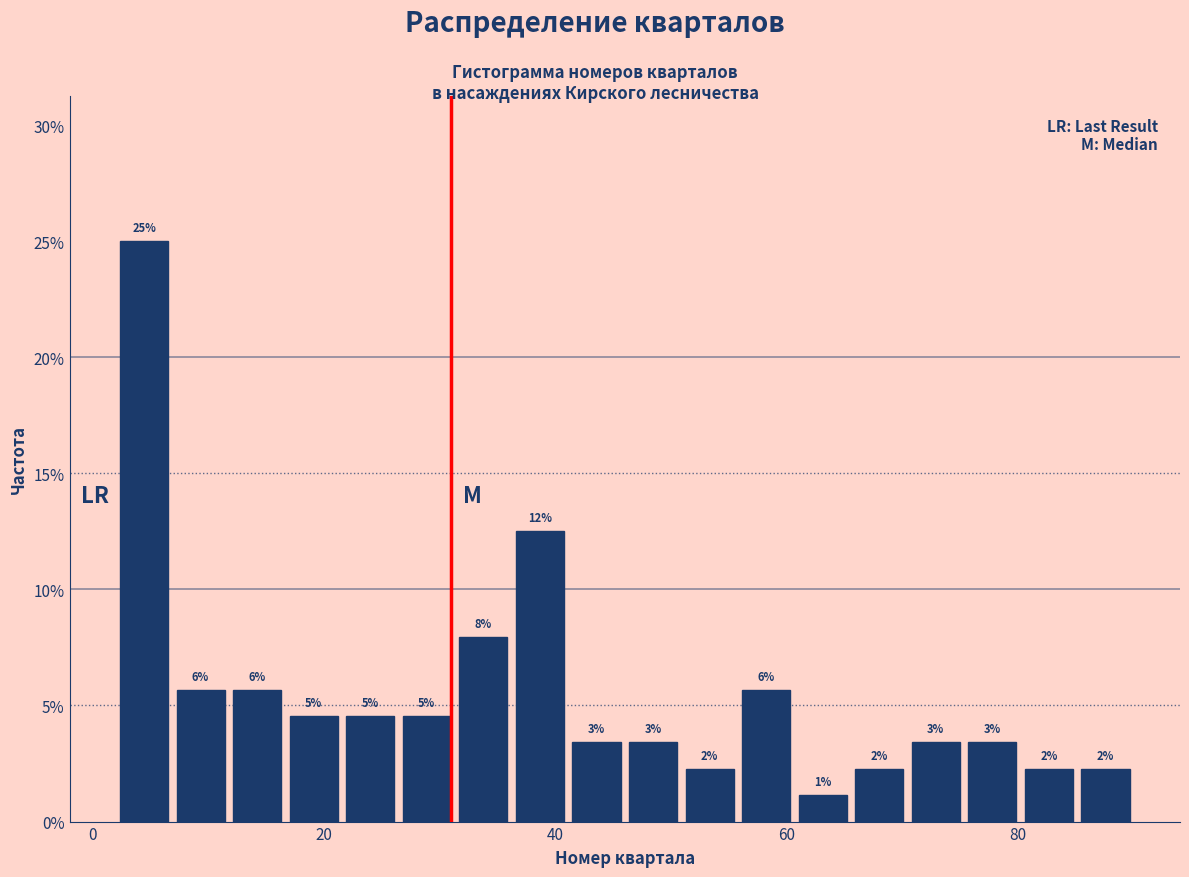

Read against the x-axis, roughly where is the centre of the tallest bar?

4